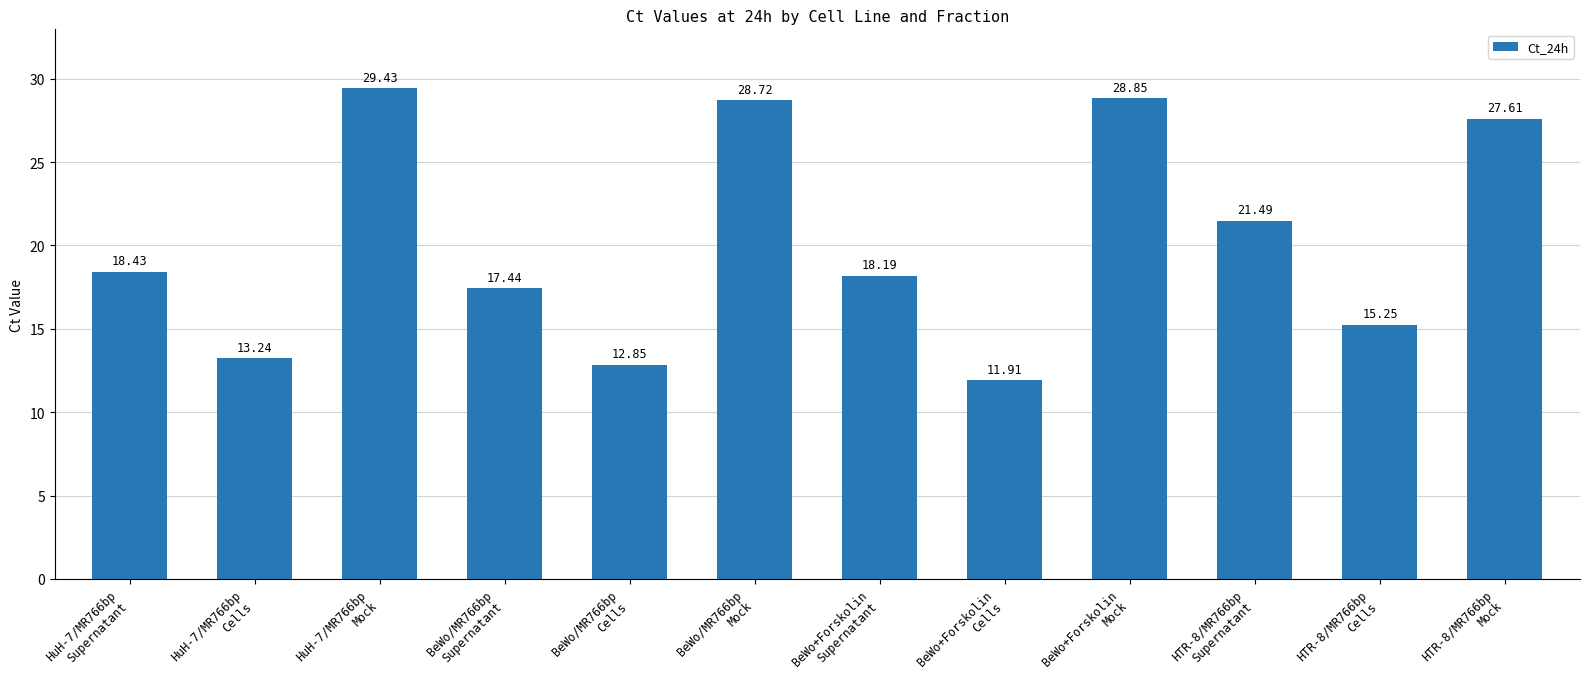

The value at HTR-8/MR766bp
Mock is 27.6. True or false?

True